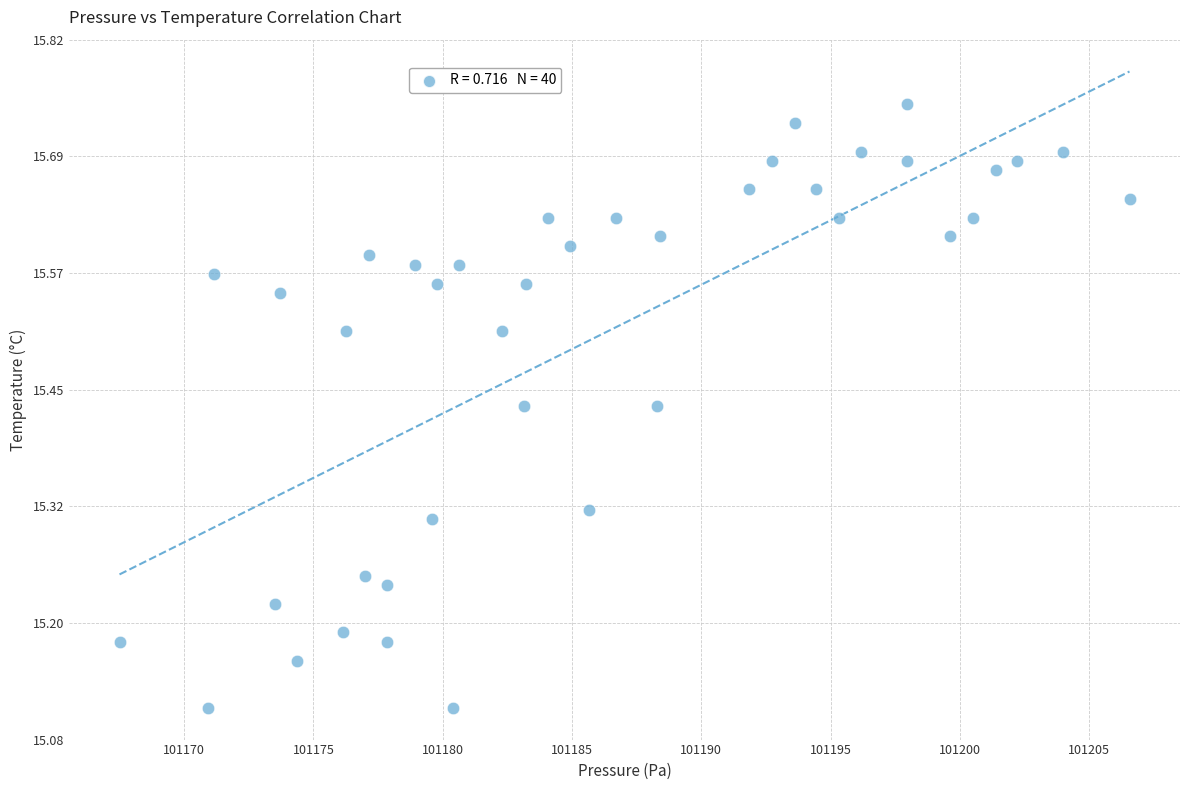

What is the range of Y values (max minus min)?

0.6